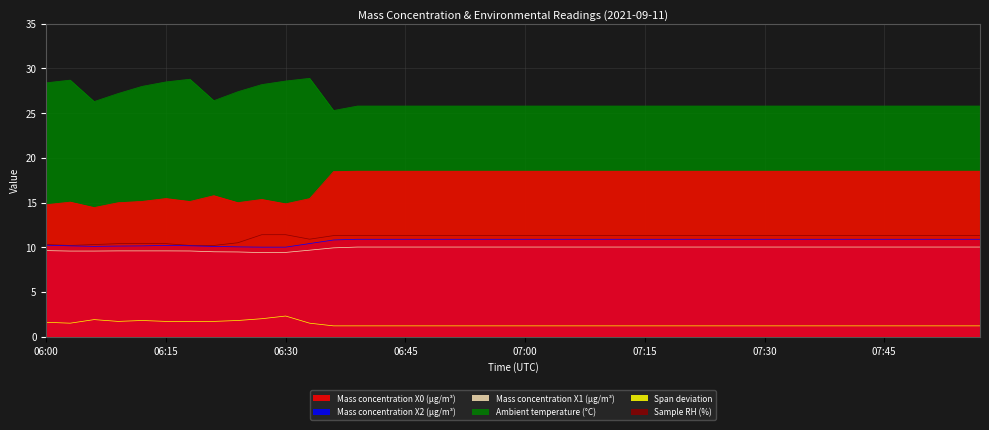

What are all the series names shown in the legend?

Mass concentration X0 (μg/m³), Mass concentration X2 (μg/m³), Mass concentration X1 (μg/m³), Ambient temperature (°C), Span deviation, Sample RH (%)